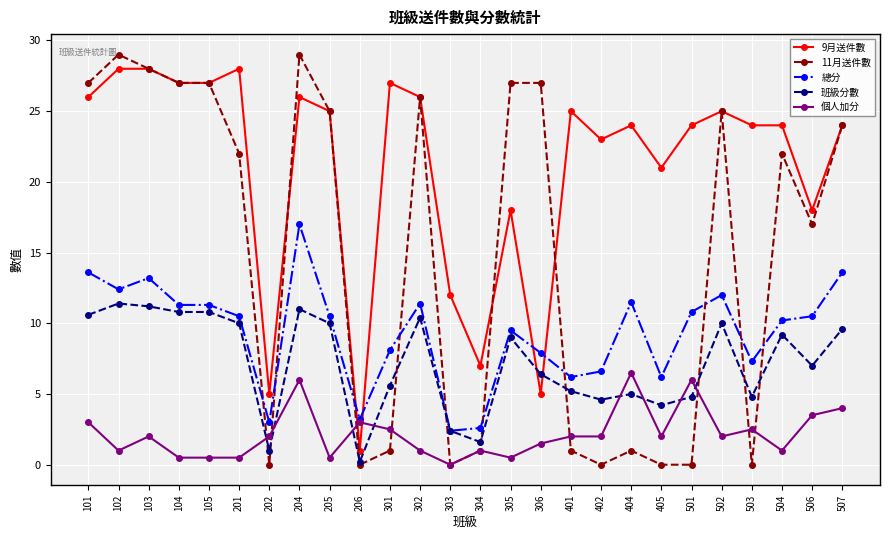

What is the sum of all 班級分數 values?

186.8